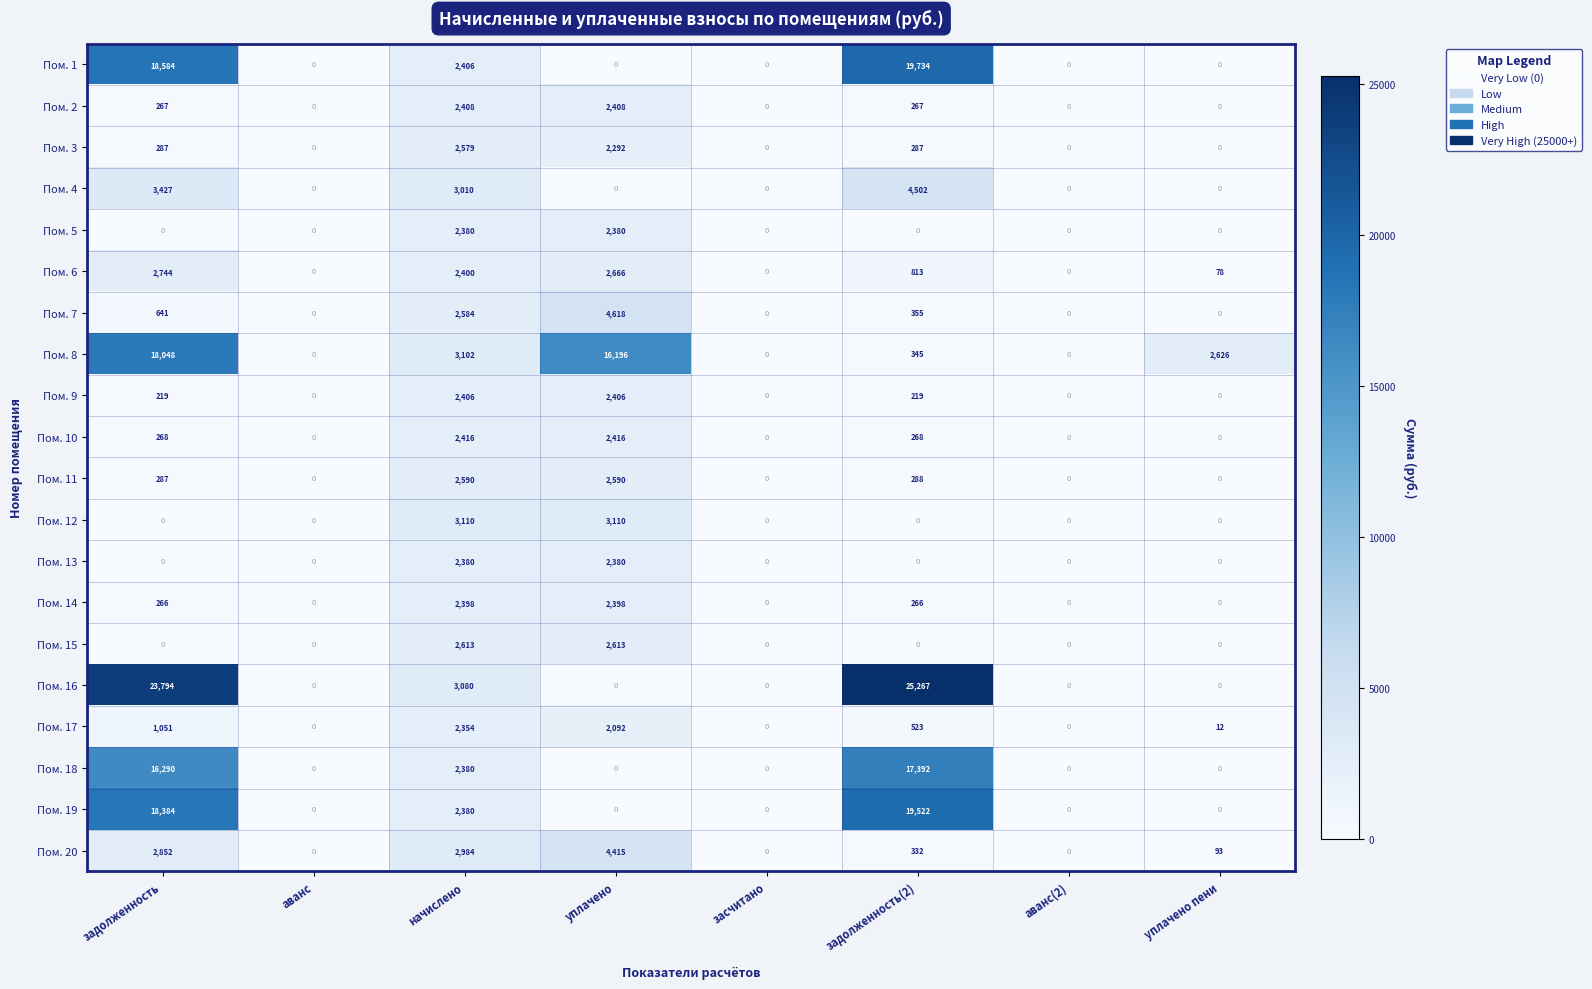

Between задолженность and уплачено, which series saw the biggest shift?

Пом. 16